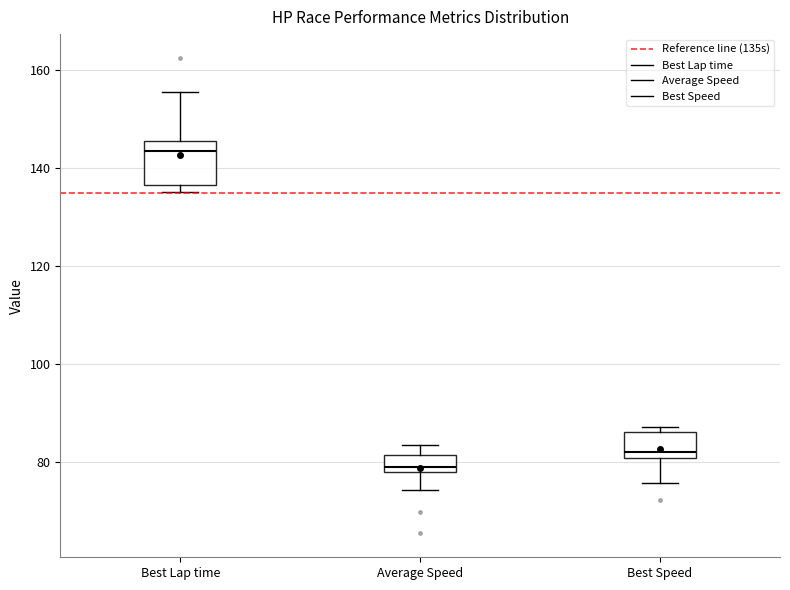

Where is the upper edge of the box for Average Speed on the y-axis? The values are not printed on the chart, so give them approximately, as read against the axis.

82